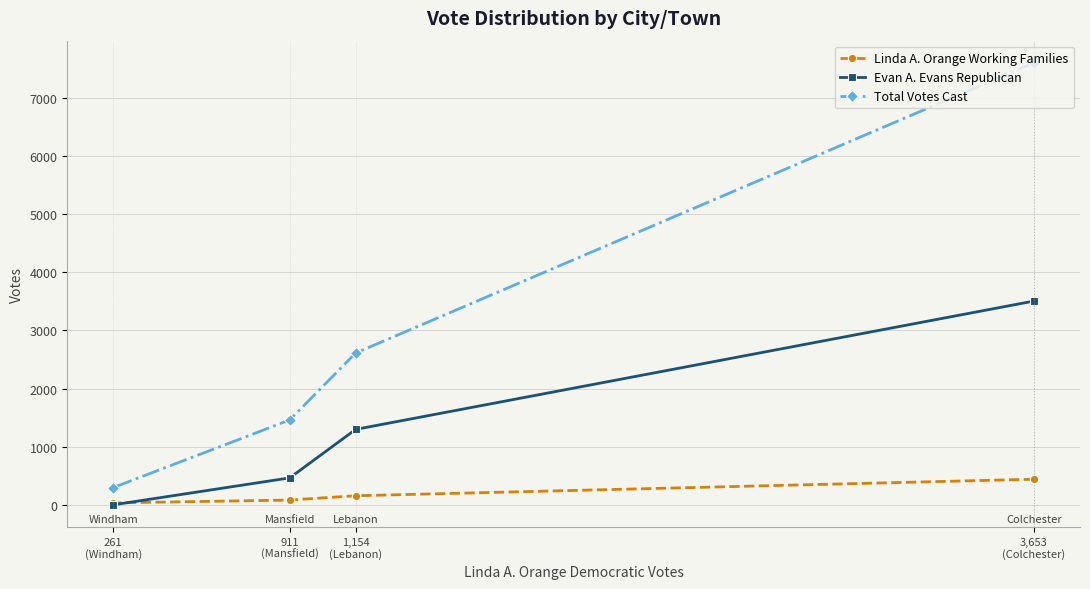

What is the label of the 3rd point from the right?

911
(Mansfield)